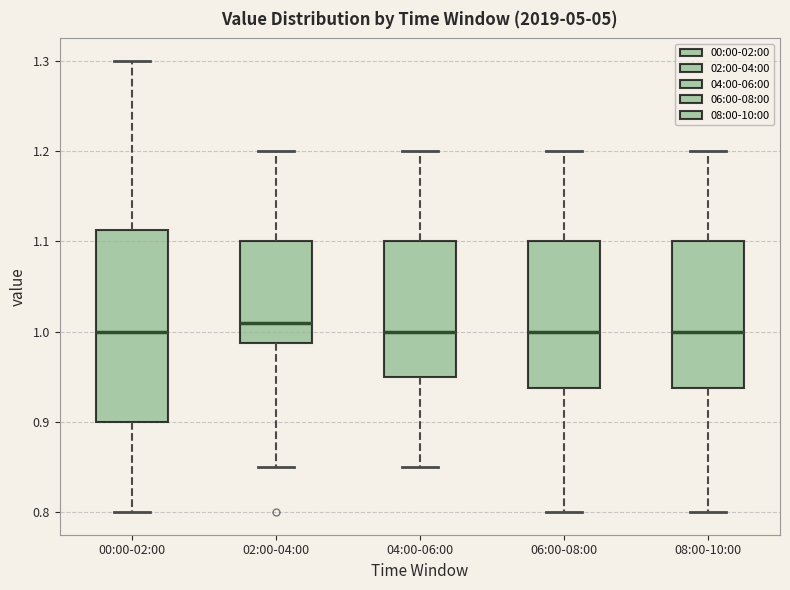

Reading left to right, transcribe this box plot: for each box, give where its median line is, the range the box spans, and where its two whiskers end, as read against the y-axis. The values are not printed on the chart, so give them approximately, as read against the axis.

00:00-02:00: median 1.00, box 0.90 to 1.11, whiskers 0.80 to 1.30
02:00-04:00: median 1.01, box 0.99 to 1.10, whiskers 0.85 to 1.20
04:00-06:00: median 1.00, box 0.95 to 1.10, whiskers 0.85 to 1.20
06:00-08:00: median 1.00, box 0.94 to 1.10, whiskers 0.80 to 1.20
08:00-10:00: median 1.00, box 0.94 to 1.10, whiskers 0.80 to 1.20